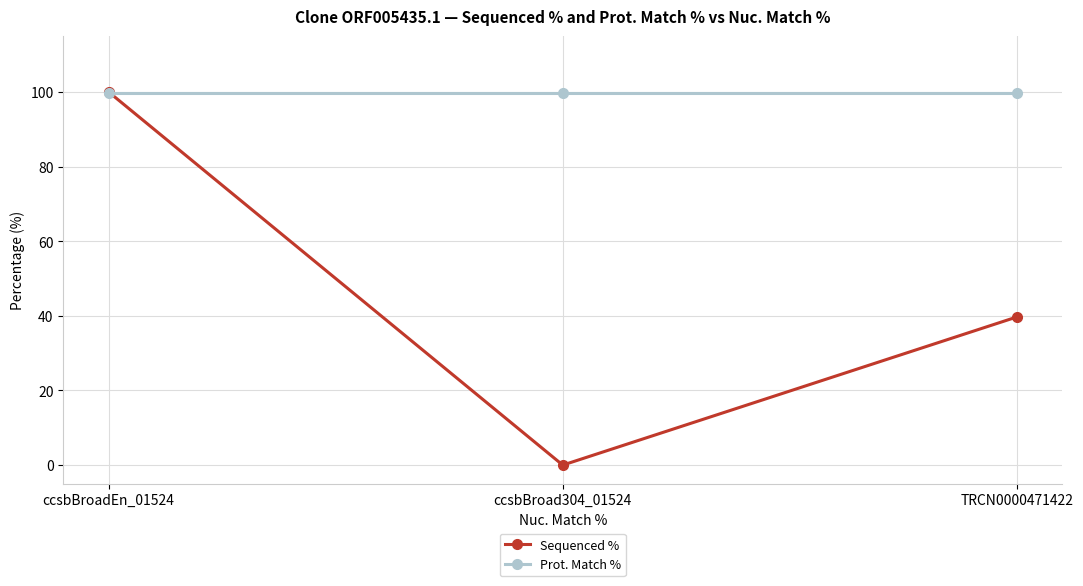

How many data points in Sequenced % are above 39?

2